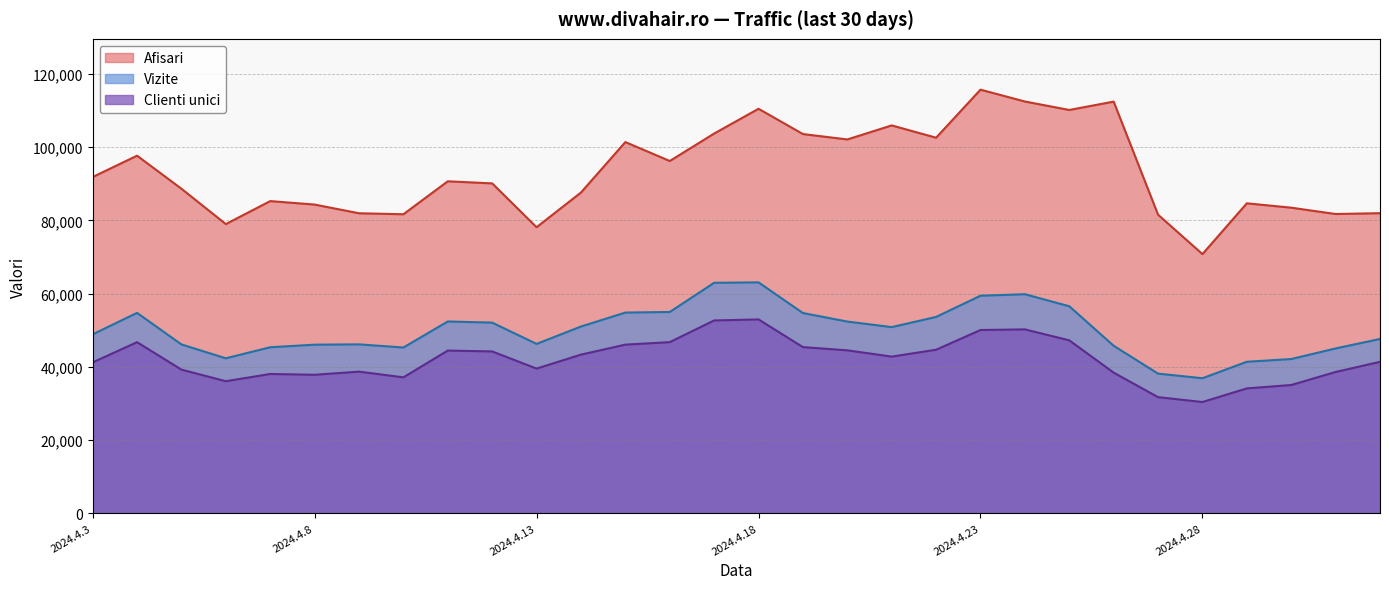

Rank the series by their average value, from highest to lowest.

Afisari, Vizite, Clienti unici